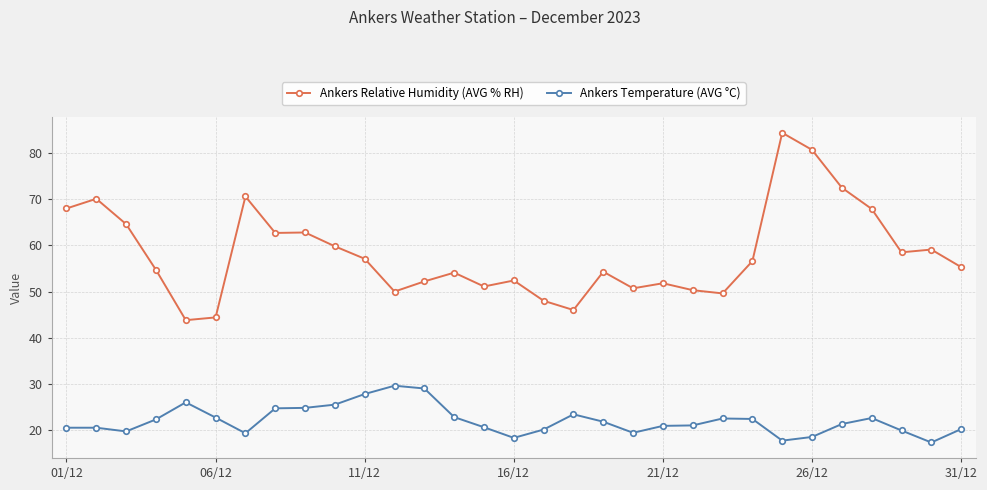

List the series in order of their peak value, highest first.

Ankers Relative Humidity (AVG % RH), Ankers Temperature (AVG °C)